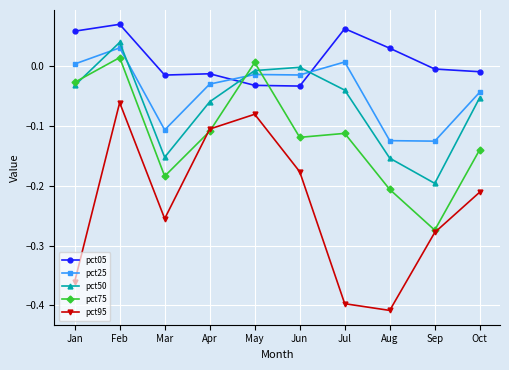

The pct75 series shows -0.2 at Aug. True or false?

True